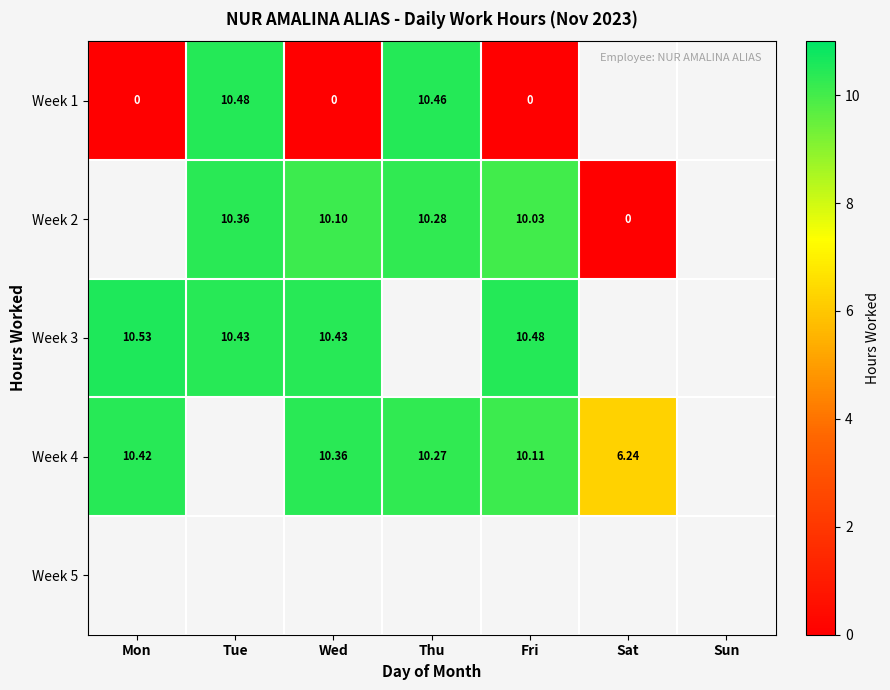

What is the highest value of the Week 3 series?

10.5